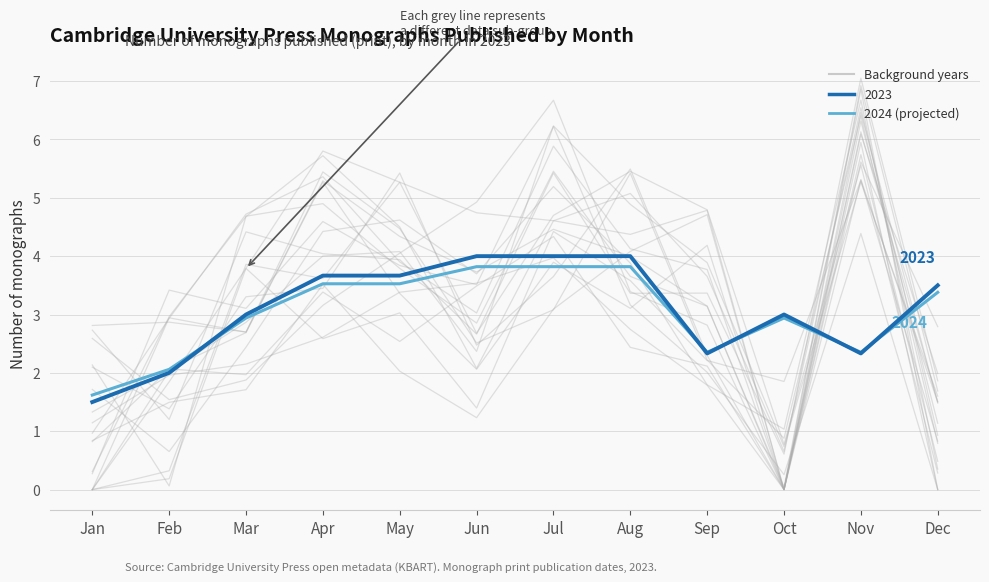

Where does the 2024 (projected) series first go above 3?

Apr